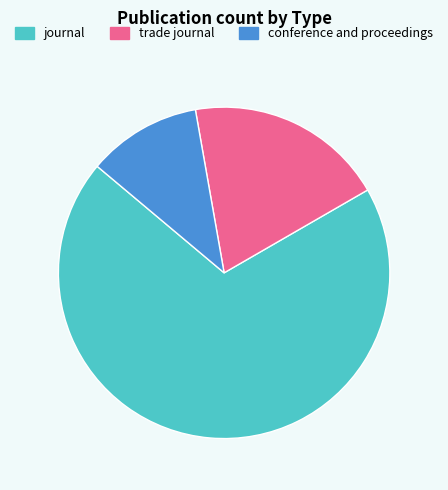

Which category has the biggest portion of the pie?

journal